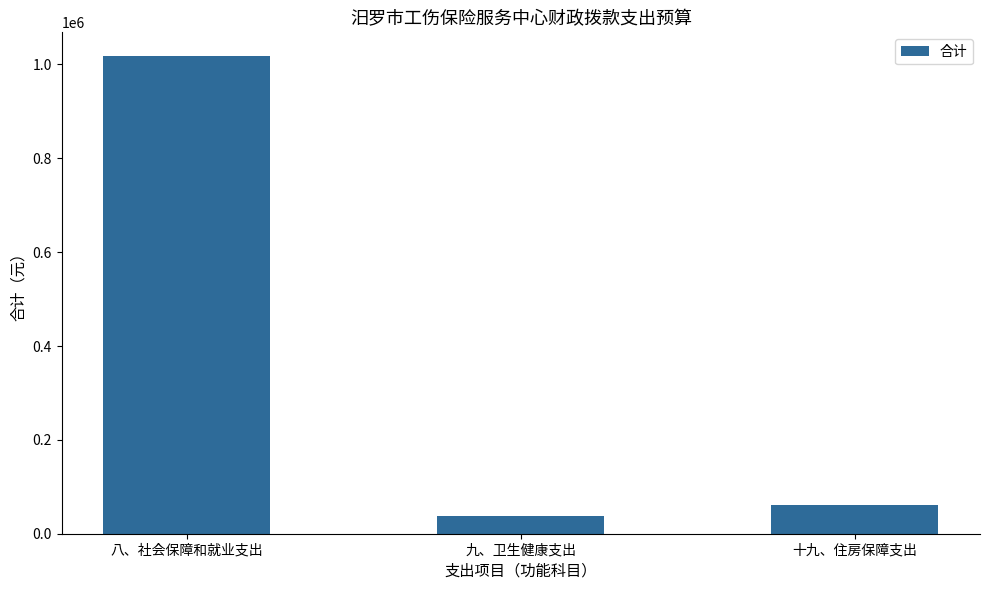

Where is the data nearest to the value 527681?

十九、住房保障支出